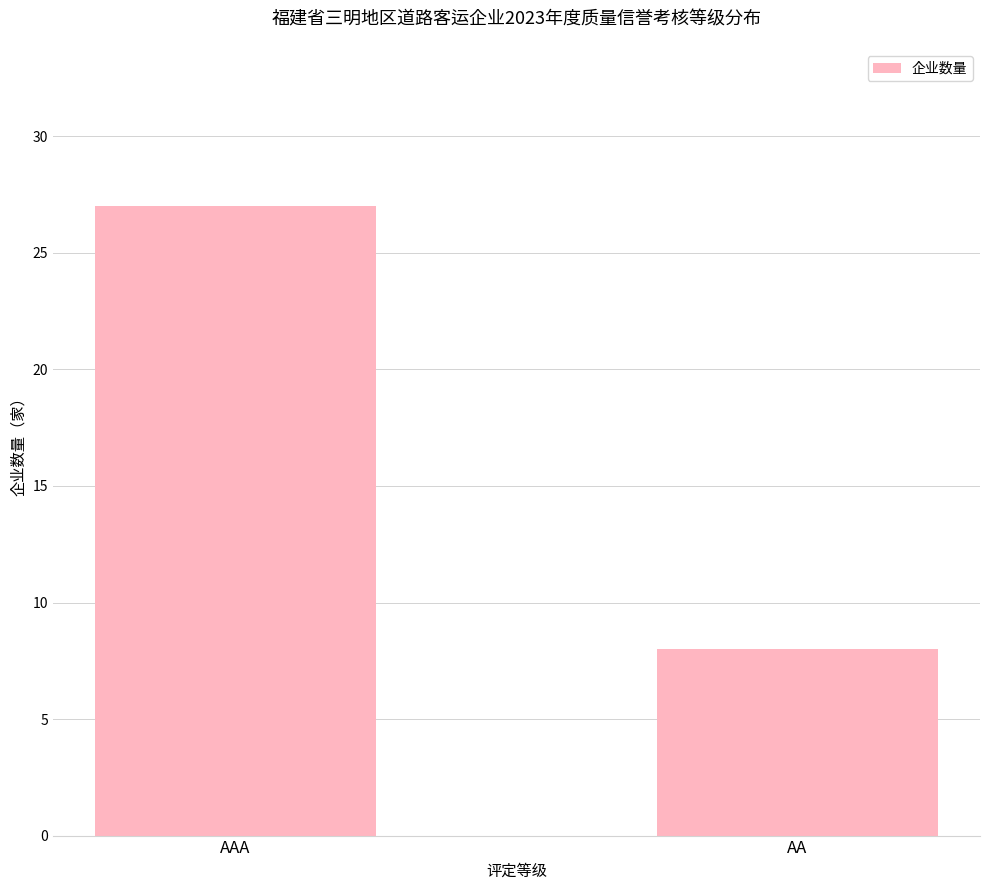

The value at AA is 8. True or false?

True